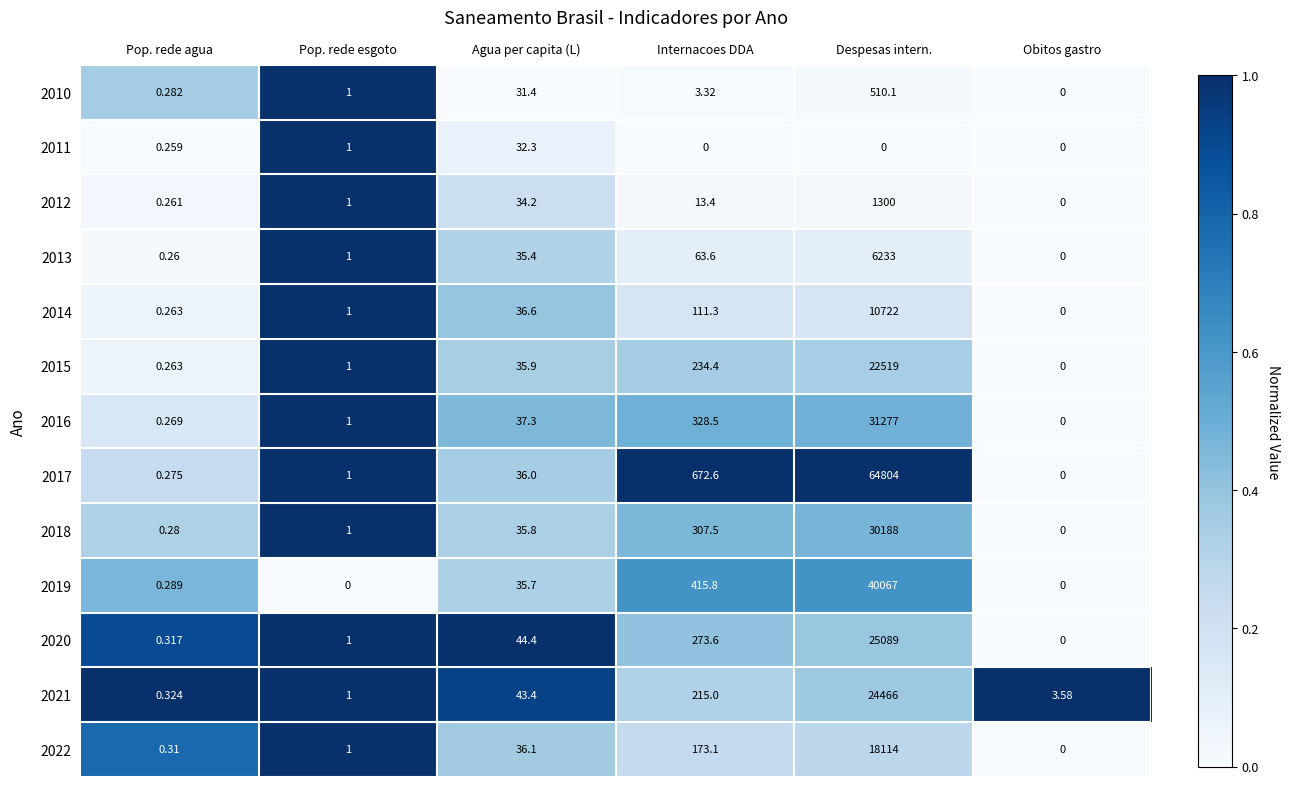

What is the difference between the highest and lowest values at Pop. rede esgoto?

1.0